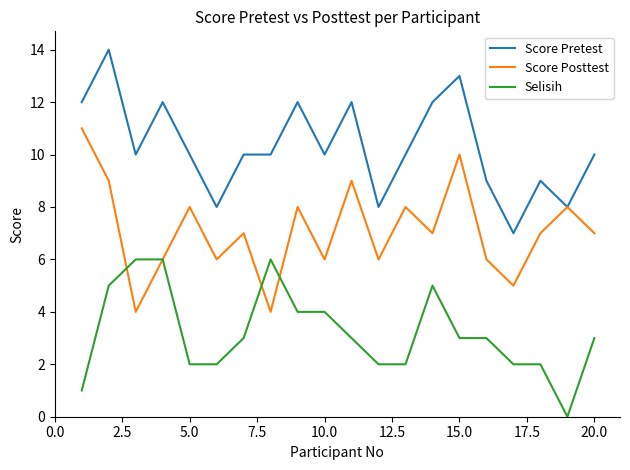

True or false: Selisih and Score Pretest cross at least once.

False